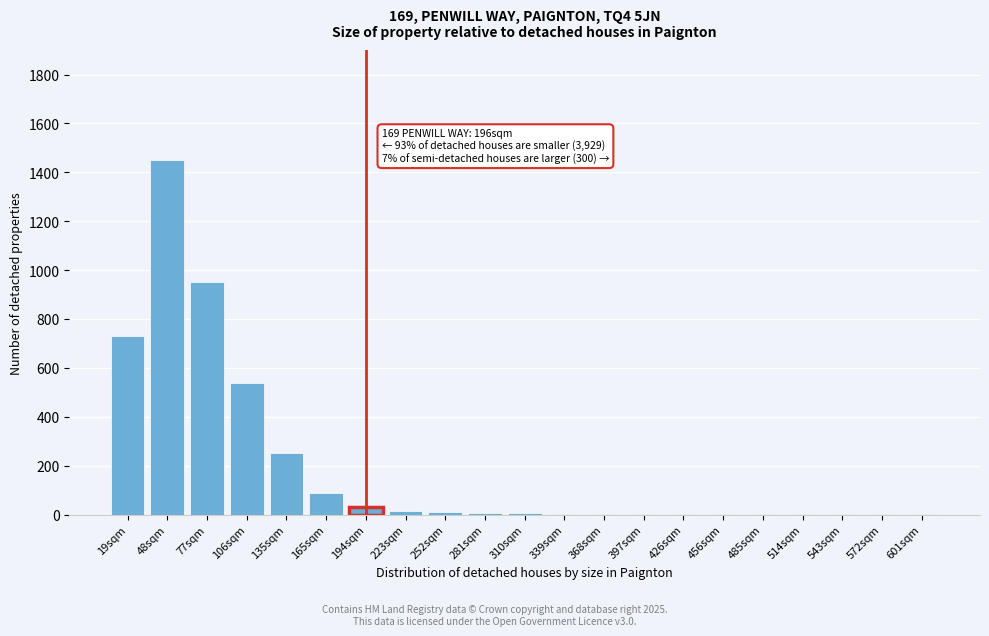

At which category does the chart reach its peak across all series?

48sqm